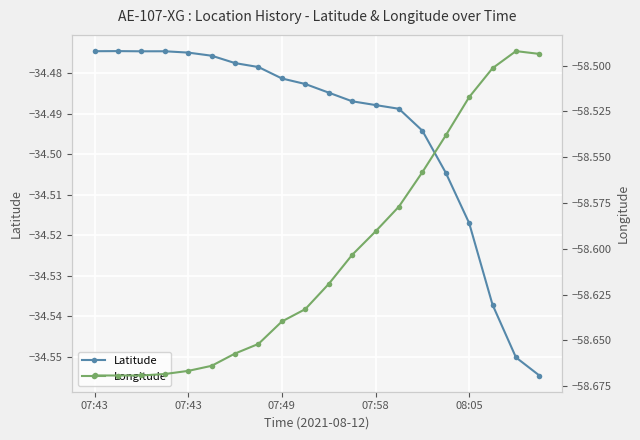

At which category is the sum across all series the highest?

08:05